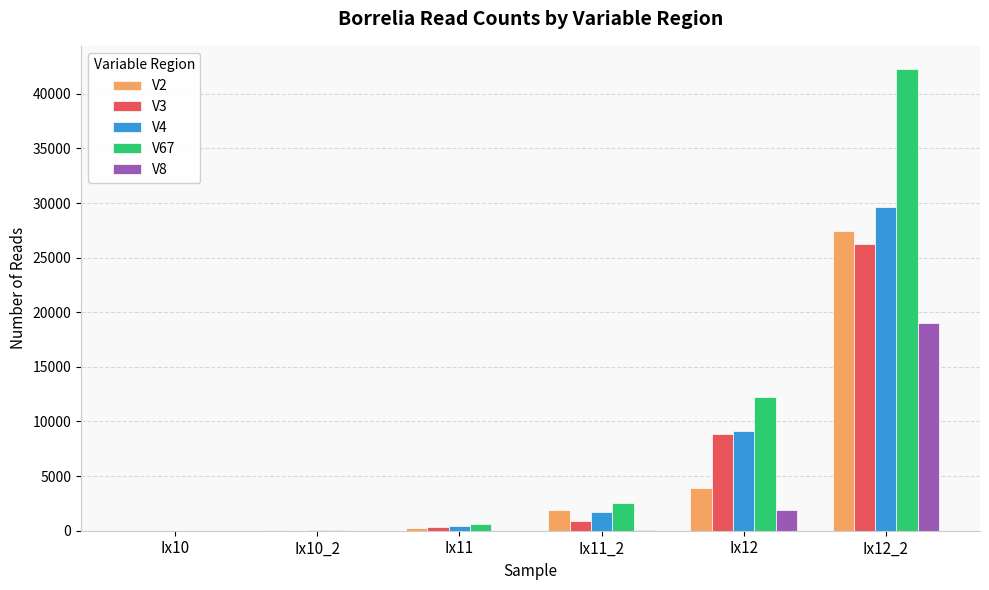

At which category does the chart reach its peak across all series?

Ix12_2